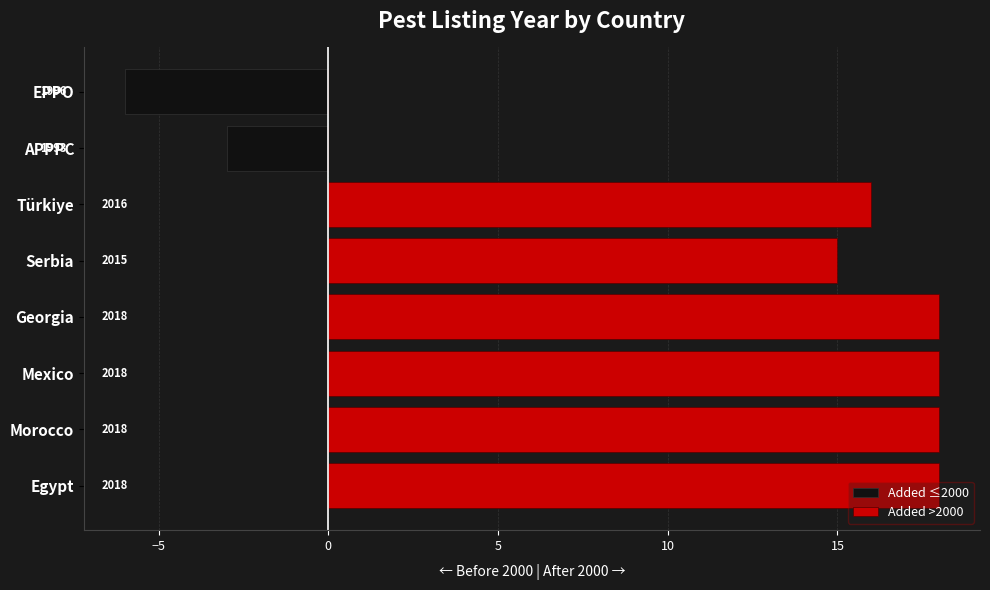

What is the difference between the maximum and minimum values in the Added ≤2000 series?

6